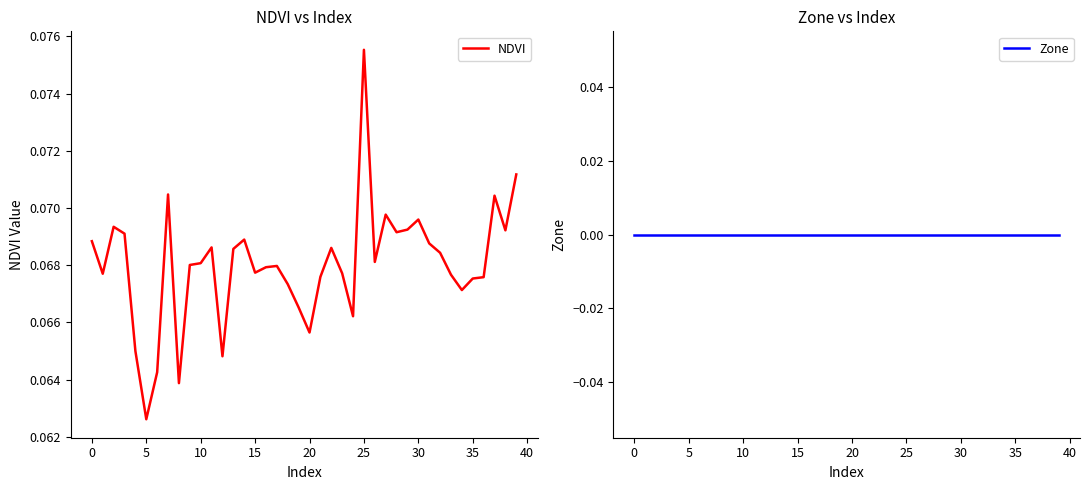

How many NDVI values are between 0 and 1?

40